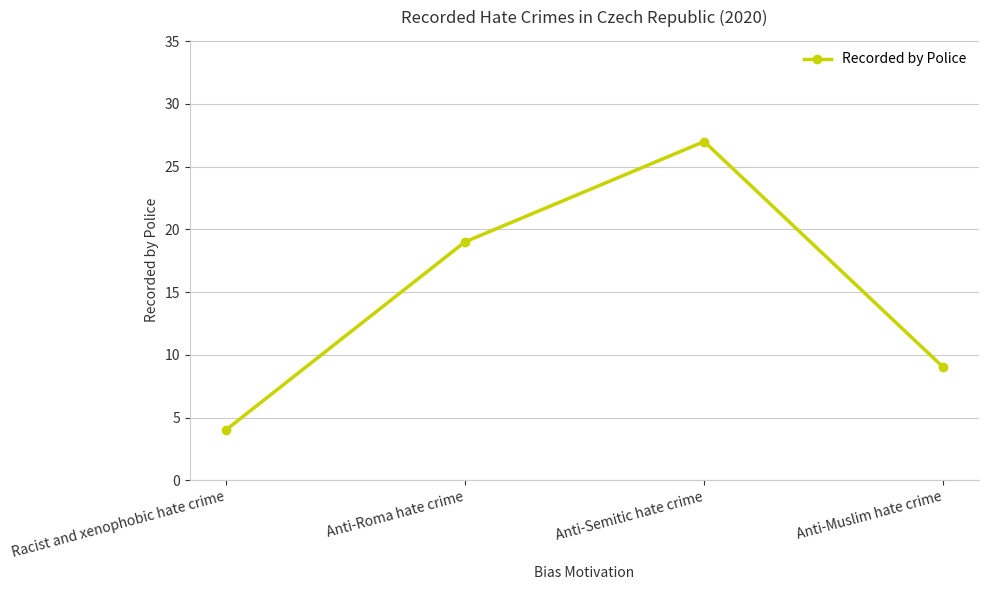

What is the ratio of the value at Anti-Roma hate crime to the value at Anti-Semitic hate crime?

0.7